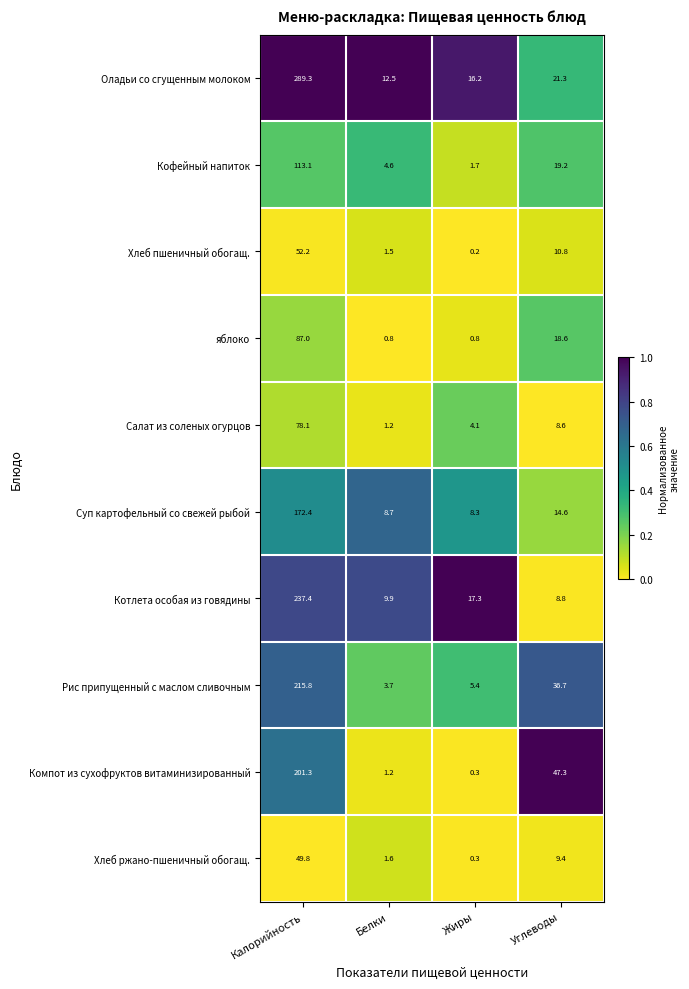

At which category is the sum across all series the highest?

Калорийность